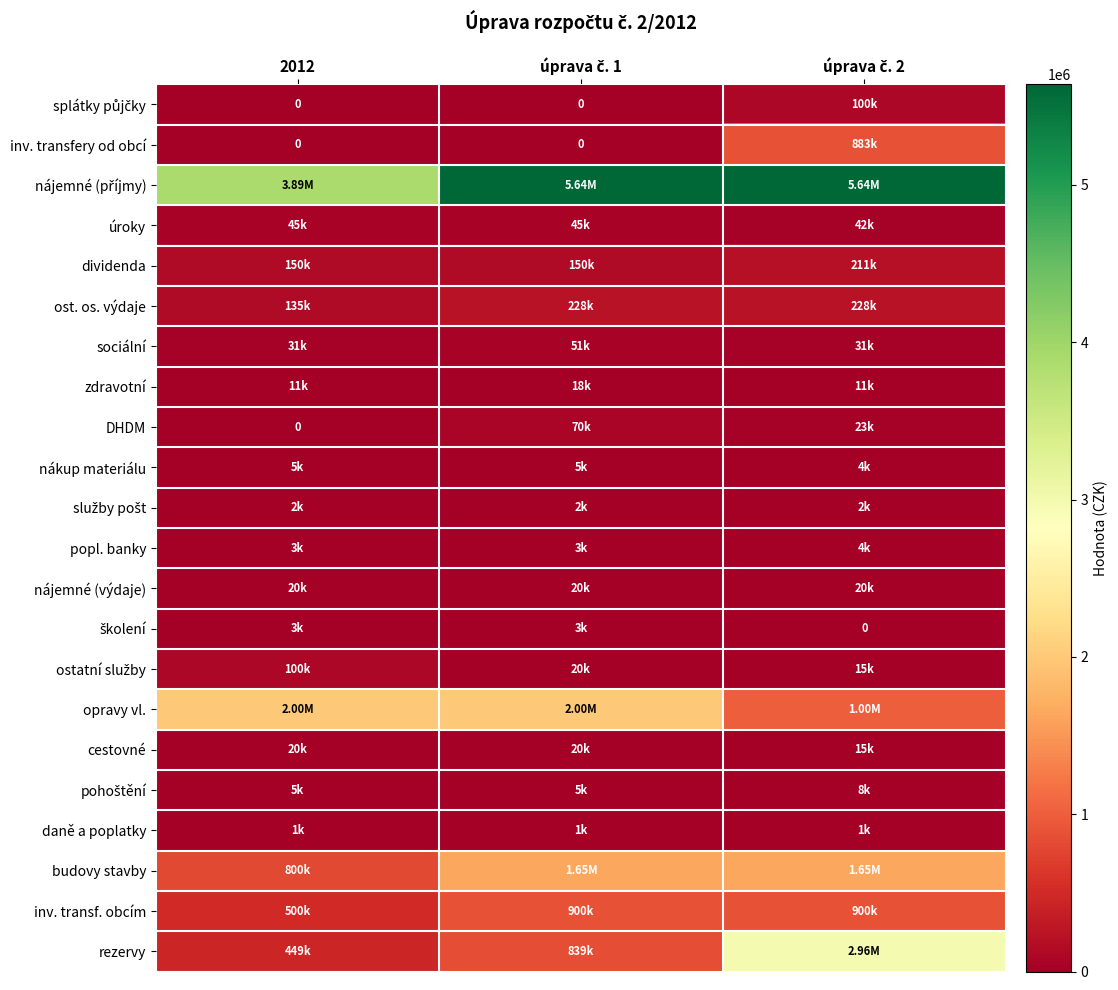

Which category has the highest value in the DHDM series?

úprava č. 1